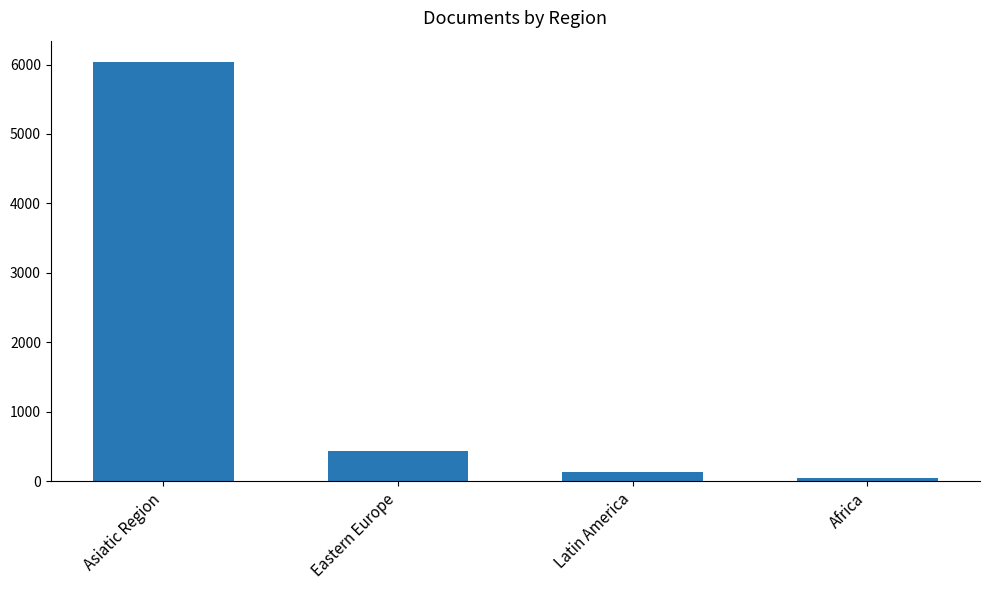

What is the sum of all values?

6670